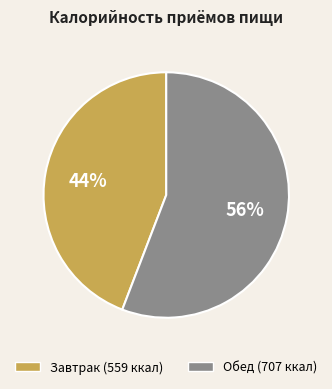

To the nearest percent, what portion does Завтрак represent?

44%